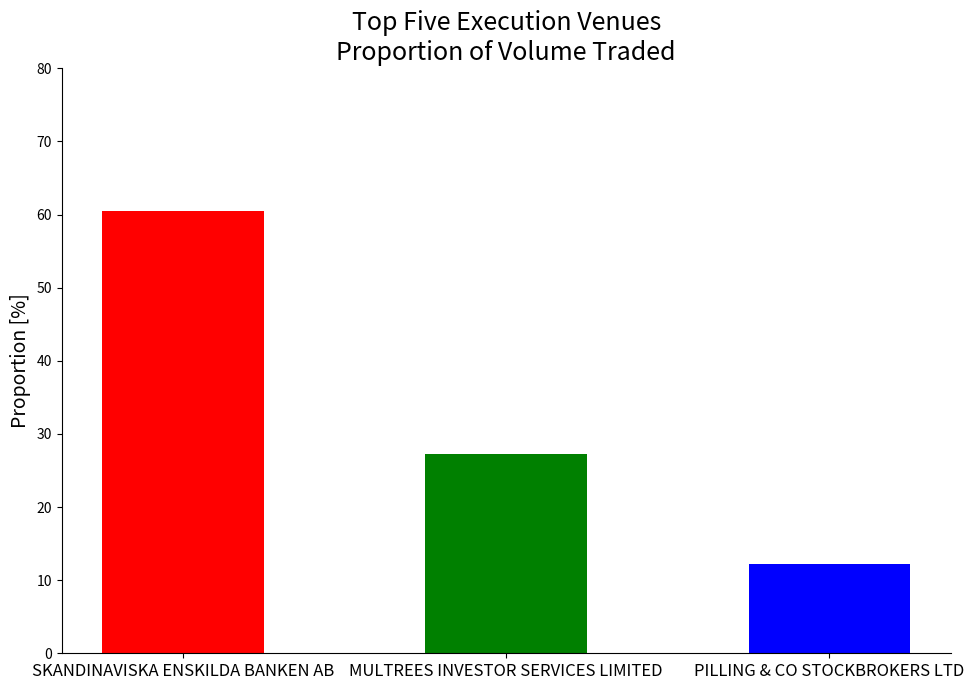

The chart shows a value of 44.9 at MULTREES INVESTOR SERVICES LIMITED. True or false?

False